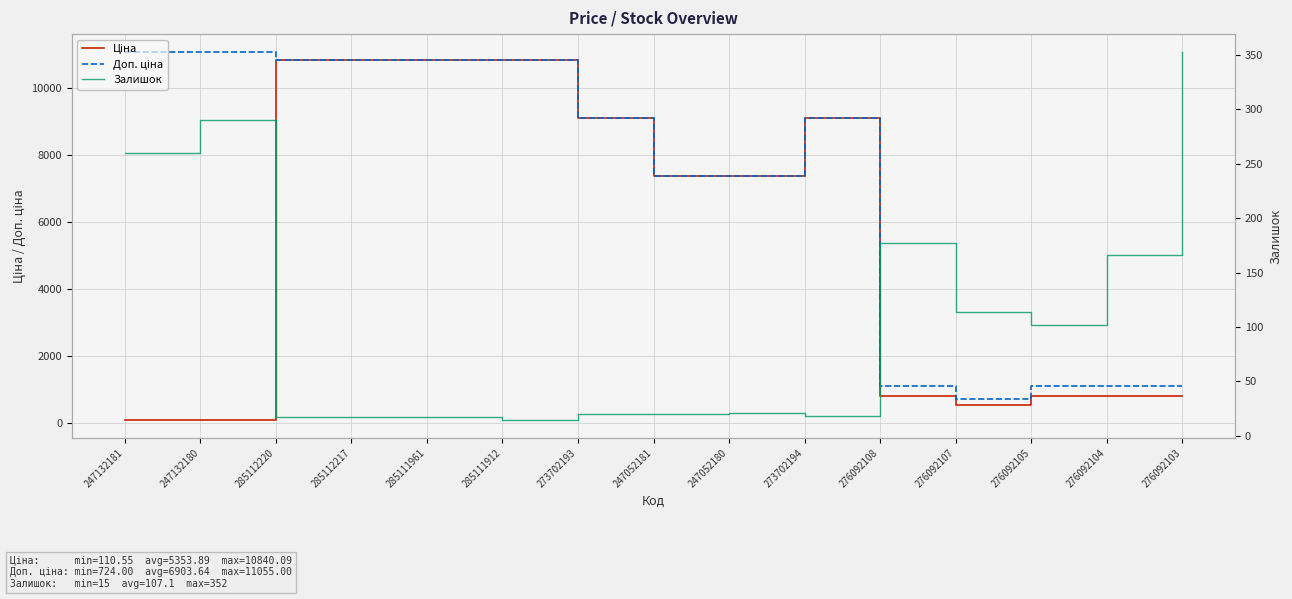

List the series in order of their peak value, lowest first.

Залишок, Ціна, Доп. ціна